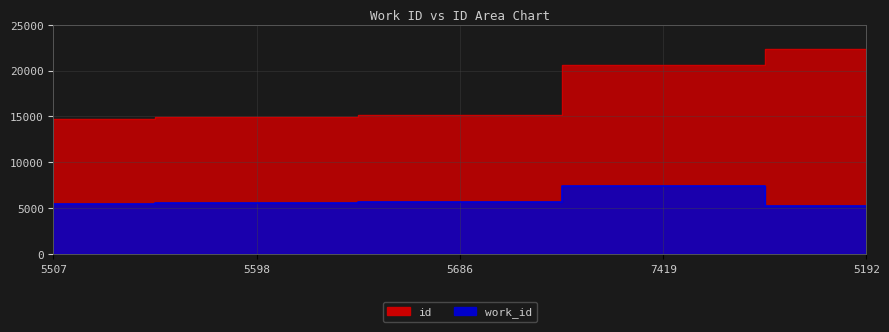

What is the difference between the maximum and second lowest values in the work_id series?

1912